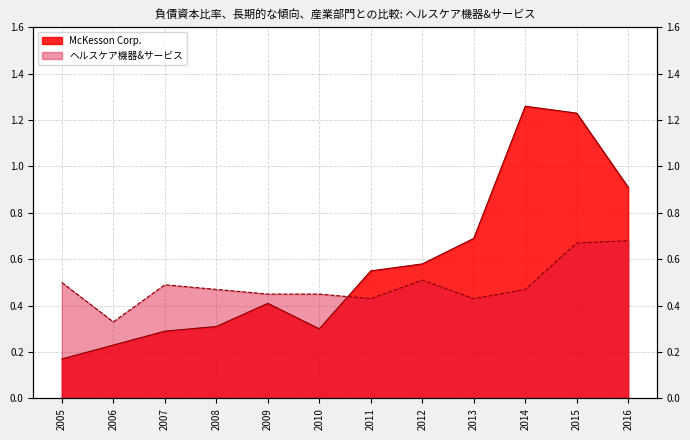

True or false: ヘルスケア機器&サービス and McKesson Corp. cross at least once.

True